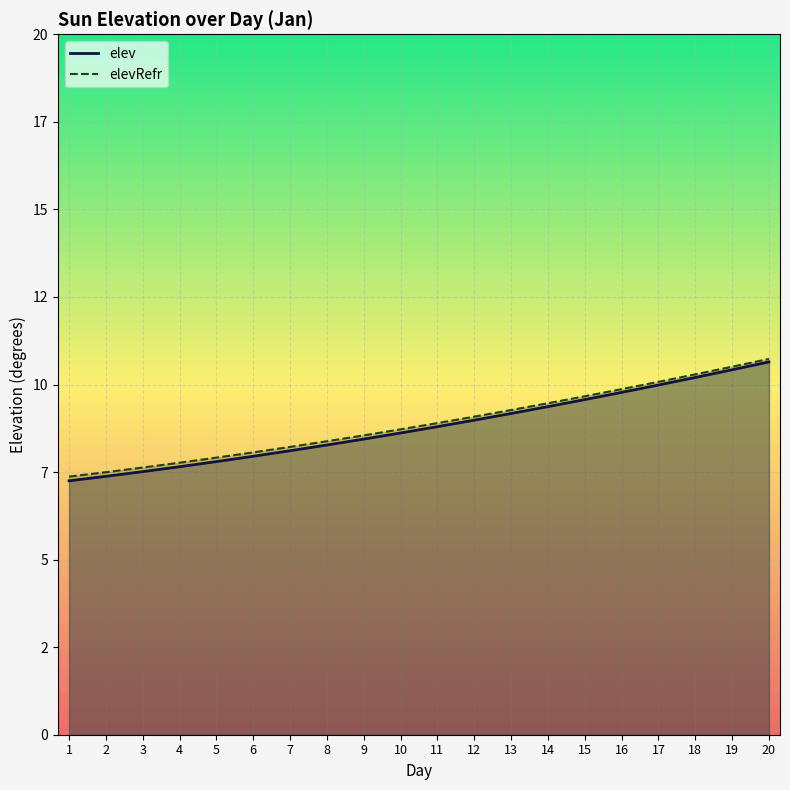

Which series has the widest spread of values?

elev